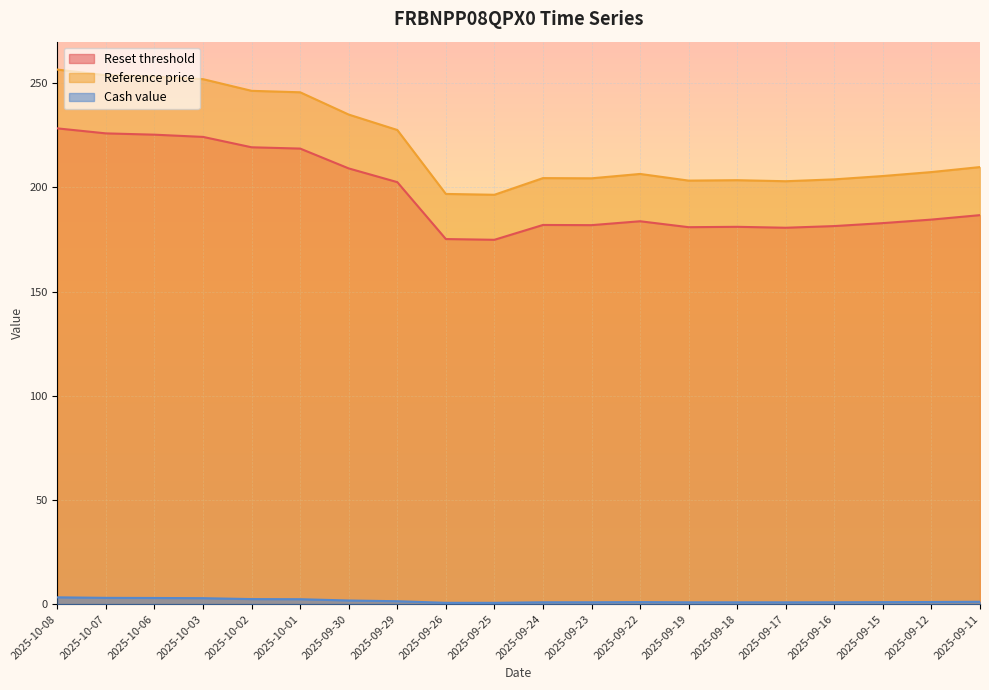

Reading left to right, transcribe all the data shown in this chart.

Reset threshold: 2025-10-08=228.4	2025-10-07=226.0	2025-10-06=225.3	2025-10-03=224.3	2025-10-02=219.3	2025-10-01=218.7	2025-09-30=209.2	2025-09-29=202.6	2025-09-26=175.2	2025-09-25=174.9	2025-09-24=182.0	2025-09-23=181.9	2025-09-22=183.8	2025-09-19=180.9	2025-09-18=181.1	2025-09-17=180.7	2025-09-16=181.5	2025-09-15=182.9	2025-09-12=184.6	2025-09-11=186.7
Reference price: 2025-10-08=256.6	2025-10-07=253.9	2025-10-06=253.2	2025-10-03=252.0	2025-10-02=246.4	2025-10-01=245.7	2025-09-30=235.0	2025-09-29=227.6	2025-09-26=196.9	2025-09-25=196.5	2025-09-24=204.5	2025-09-23=204.4	2025-09-22=206.5	2025-09-19=203.3	2025-09-18=203.5	2025-09-17=203.0	2025-09-16=203.9	2025-09-15=205.5	2025-09-12=207.4	2025-09-11=209.8
Cash value: 2025-10-08=3.2	2025-10-07=3.0	2025-10-06=2.9	2025-10-03=2.8	2025-10-02=2.4	2025-10-01=2.3	2025-09-30=1.7	2025-09-29=1.4	2025-09-26=0.6	2025-09-25=0.6	2025-09-24=0.9	2025-09-23=0.9	2025-09-22=0.9	2025-09-19=0.8	2025-09-18=0.8	2025-09-17=0.8	2025-09-16=0.9	2025-09-15=0.9	2025-09-12=1.0	2025-09-11=1.1